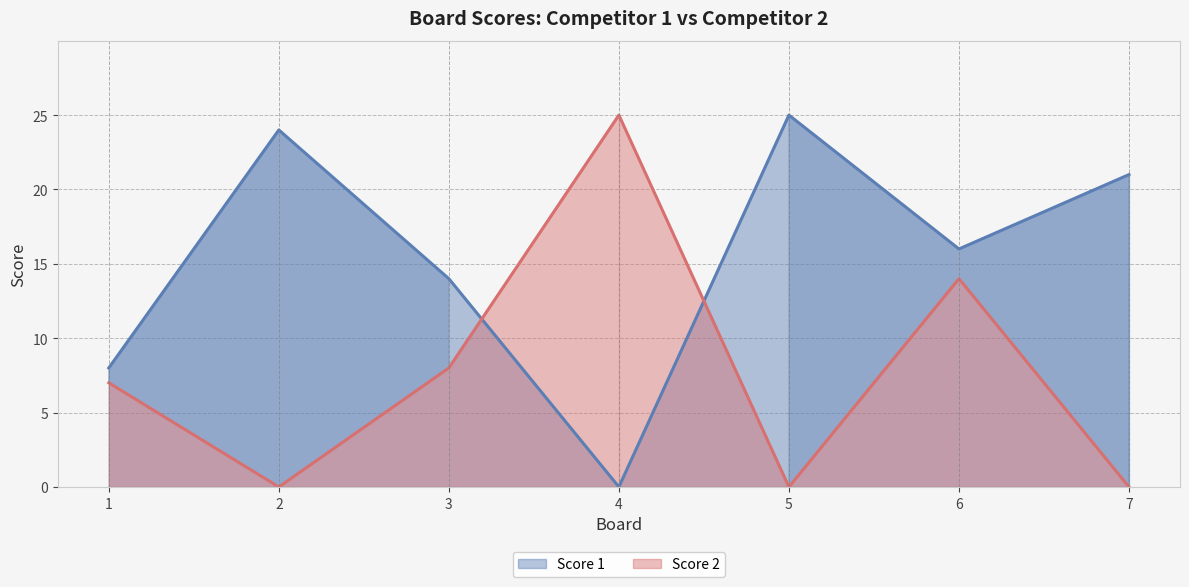

At which category does the chart reach its peak across all series?

5